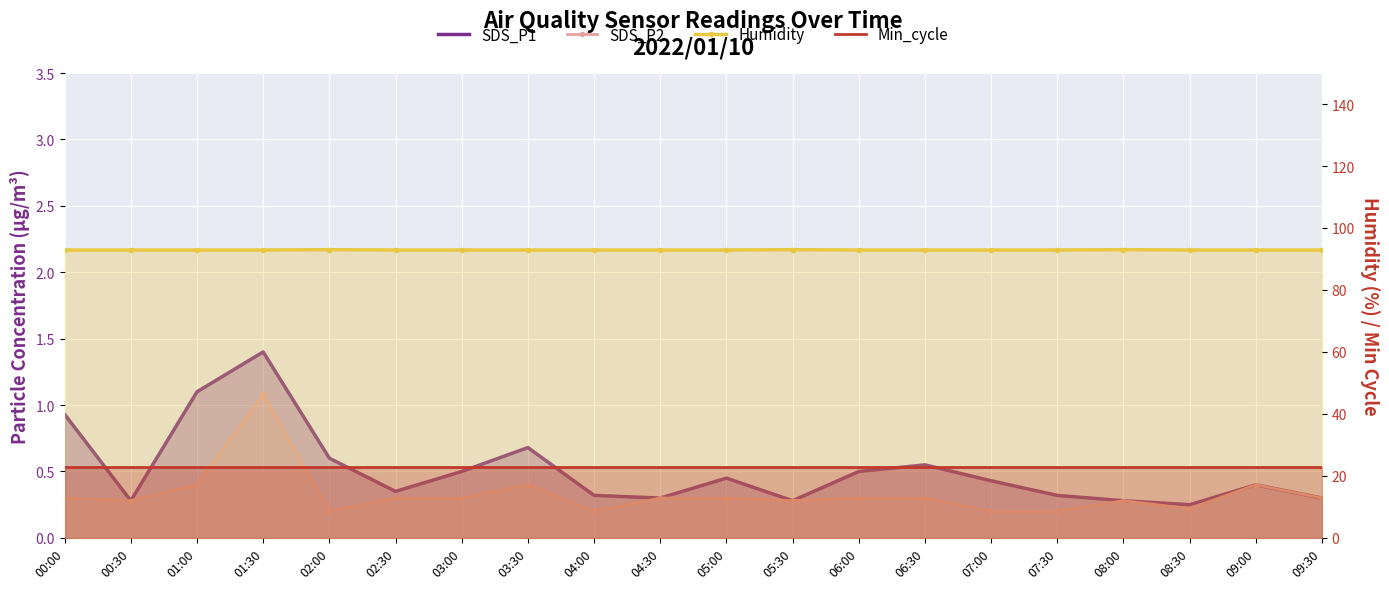

At how many categories does at least one series exceed 37?

20